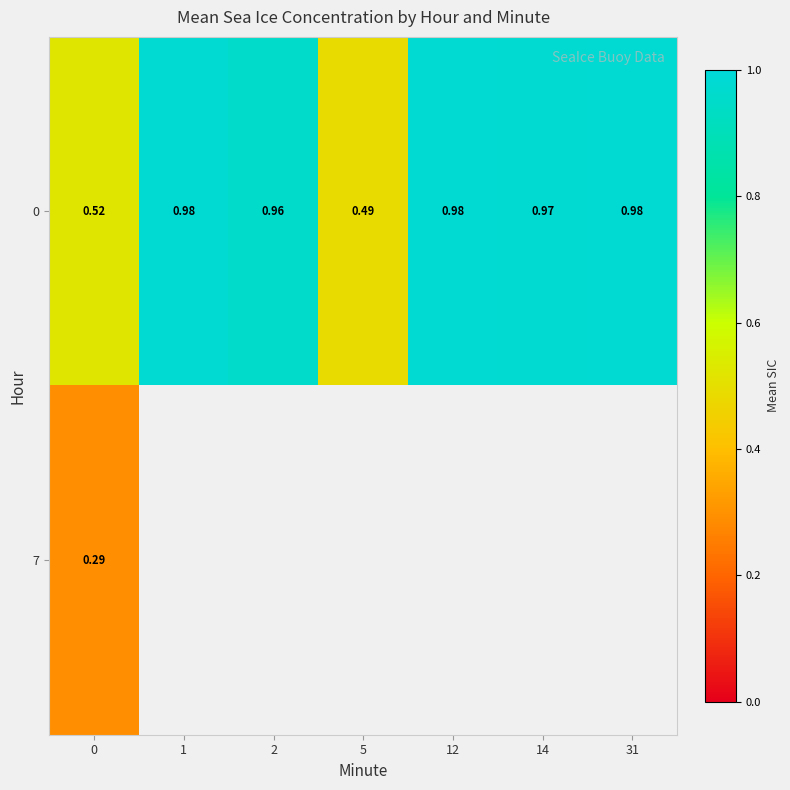

Is the value of 0 at 2 greater than the value of 7 at 0?

Yes